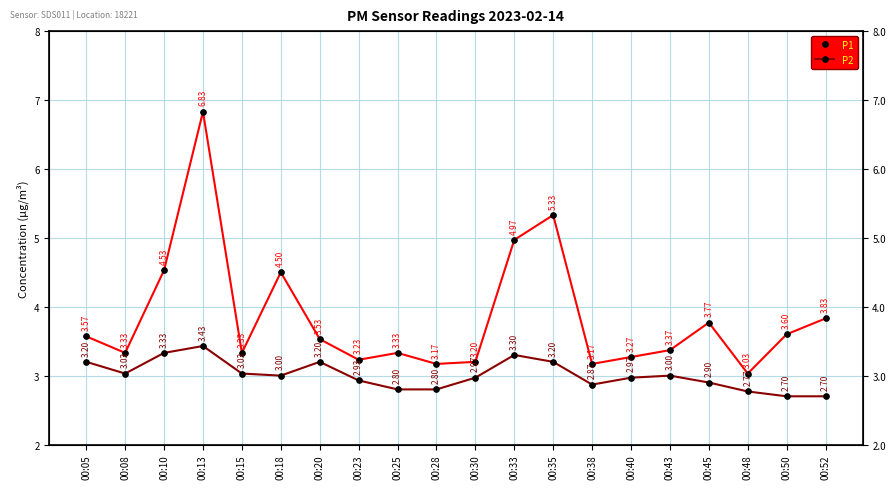

True or false: P1 has more than 2 interior local peaks.

True